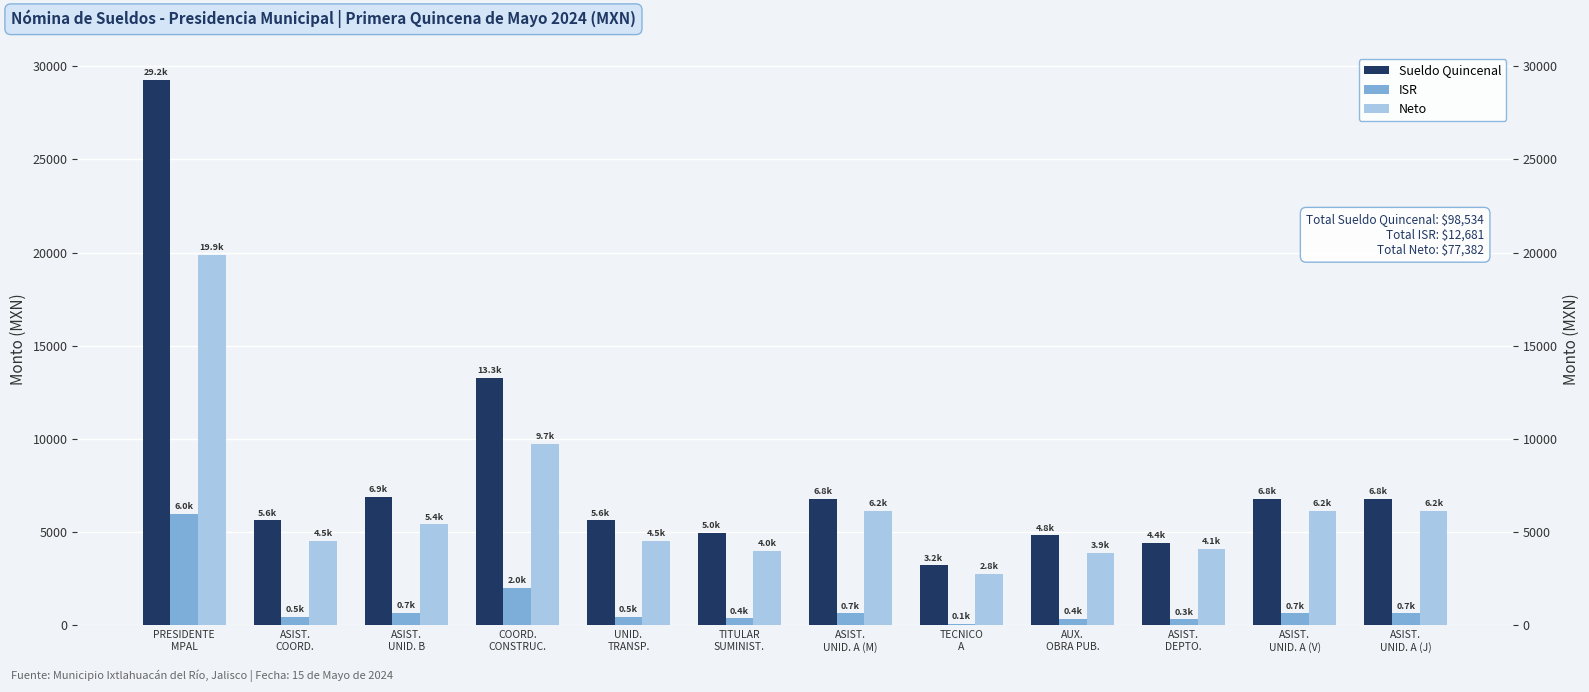

List the labels in order of Sueldo Quincenal value, smallest first.

TECNICO
A, ASIST.
DEPTO., AUX.
OBRA PUB., TITULAR
SUMINIST., ASIST.
COORD., UNID.
TRANSP., ASIST.
UNID. A (M), ASIST.
UNID. A (V), ASIST.
UNID. A (J), ASIST.
UNID. B, COORD.
CONSTRUC., PRESIDENTE
MPAL